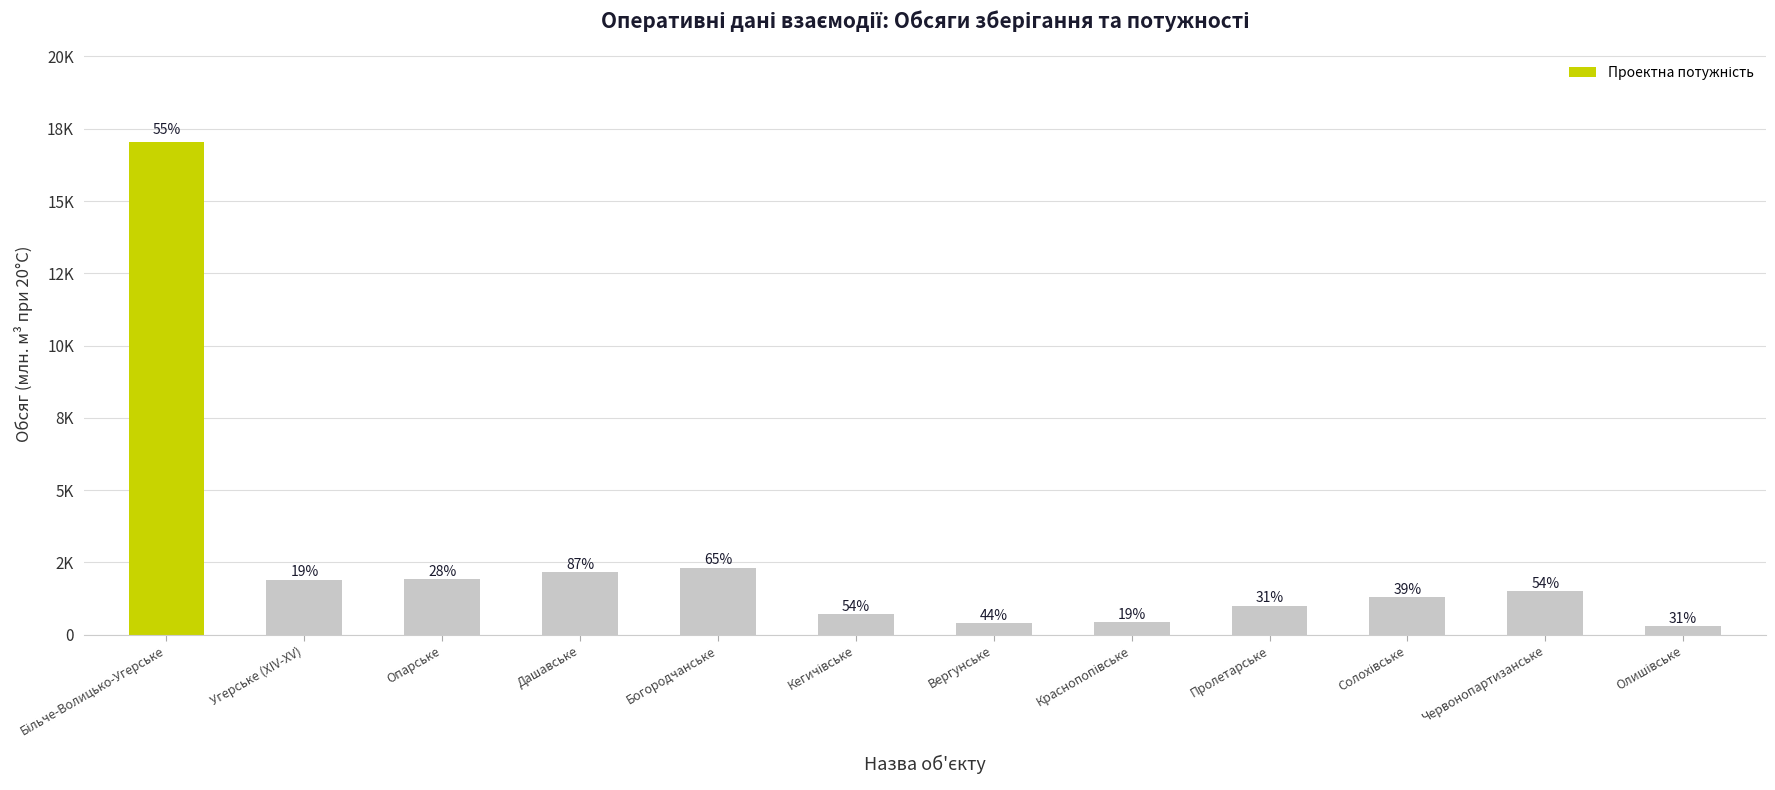

Are the bars horizontal?

No